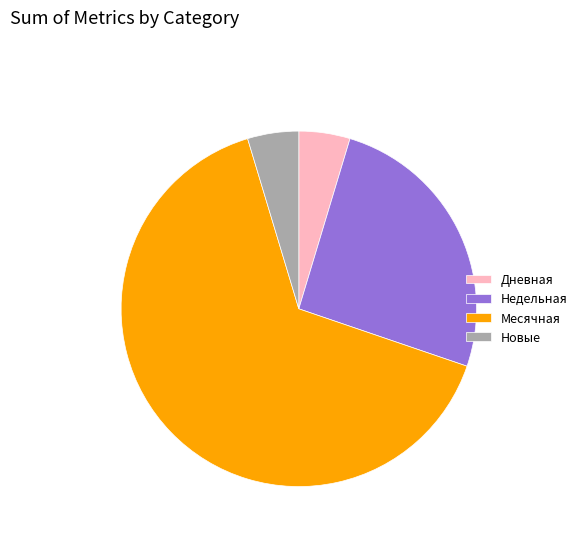

Do Месячная and Дневная together represent more than half of the pie?

Yes